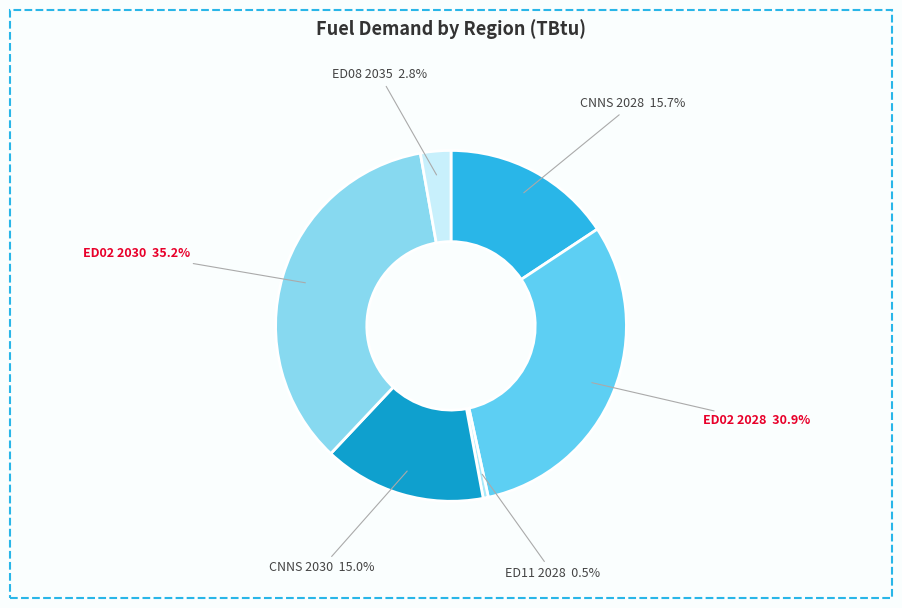

Does ED08 2035 represent more than half of the total?

No